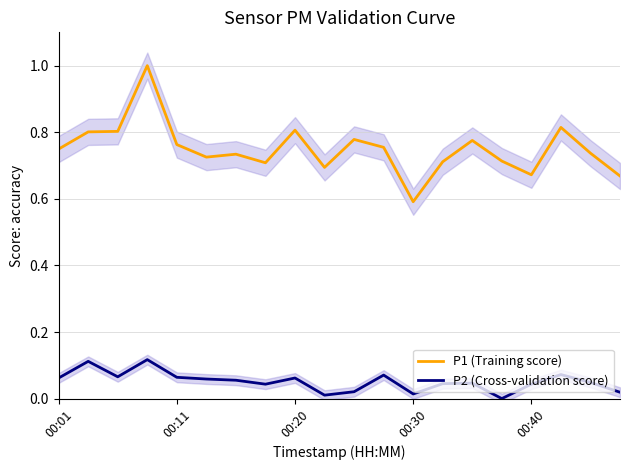

What is the spread (max minus min) of values at 13?

0.7